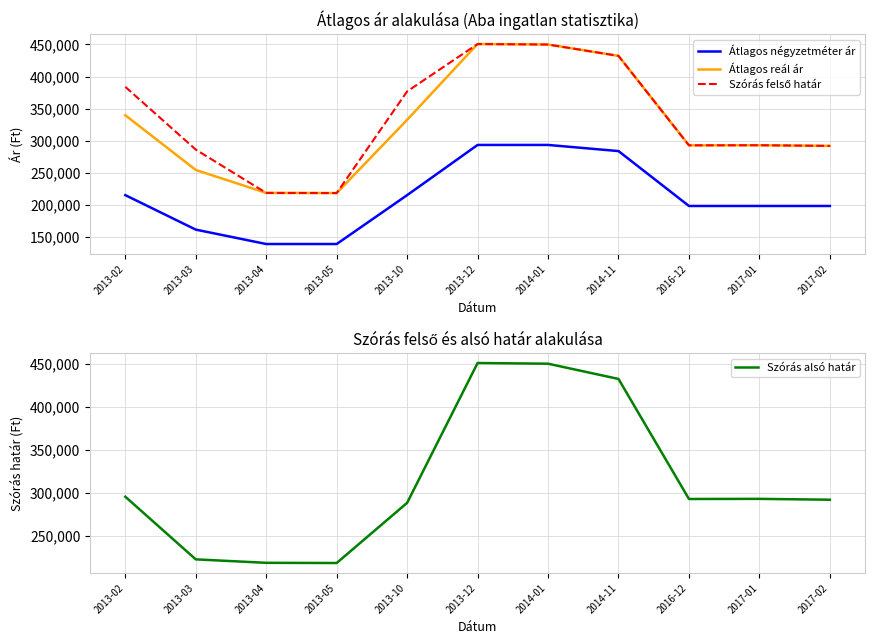

Reading left to right, extract all data points from this chart.

Átlagos négyzetméter ár: 2013-02=215287	2013-03=161565	2013-04=139130	2013-05=139130	2013-10=215287	2013-12=293478	2014-01=293478	2014-11=283928	2016-12=198412	2017-01=198412	2017-02=198412
Átlagos reál ár: 2013-02=339738	2013-03=254498	2013-04=218761	2013-05=218535	2013-10=332652	2013-12=450717	2014-01=449921	2014-11=432225	2016-12=292869	2017-01=293011	2017-02=292017
Szórás felső határ: 2013-02=383985	2013-03=286225	2013-04=218761	2013-05=218535	2013-10=376899	2013-12=450717	2014-01=449921	2014-11=432225	2016-12=292869	2017-01=293011	2017-02=292017
Szórás alsó határ: 2013-02=295491	2013-03=222771	2013-04=218761	2013-05=218535	2013-10=288405	2013-12=450717	2014-01=449921	2014-11=432225	2016-12=292869	2017-01=293011	2017-02=292017